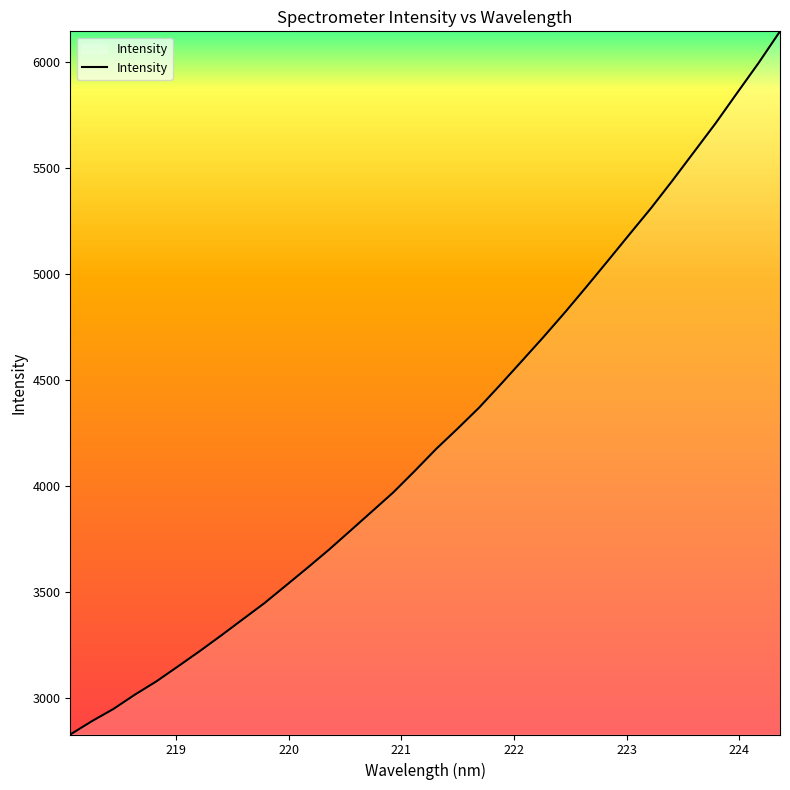

What is the difference between the maximum and minimum values?

3312.9